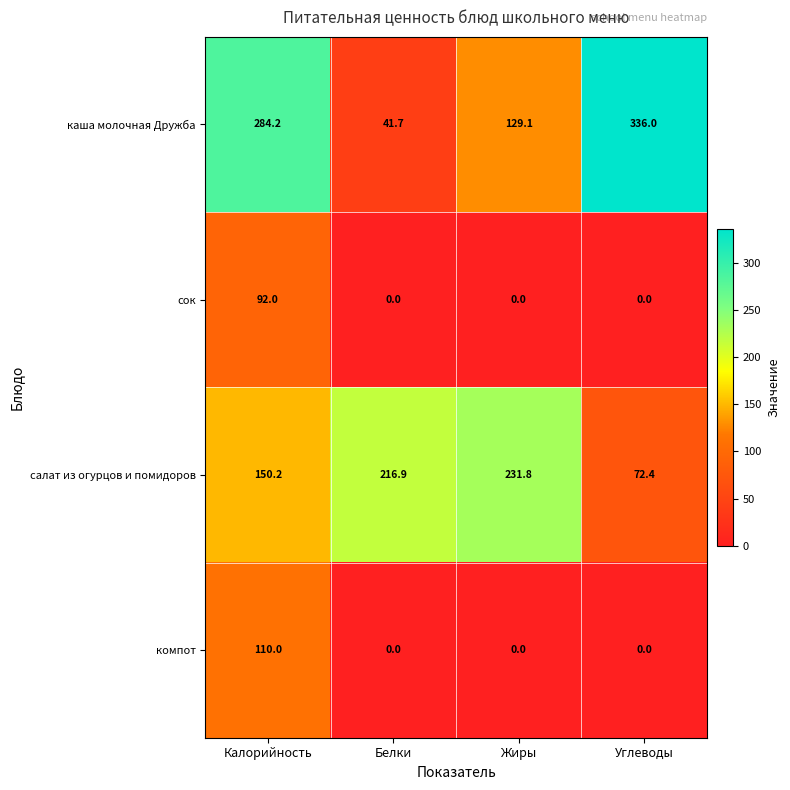

List the series in order of their peak value, highest first.

каша молочная Дружба, салат из огурцов и помидоров, компот, сок